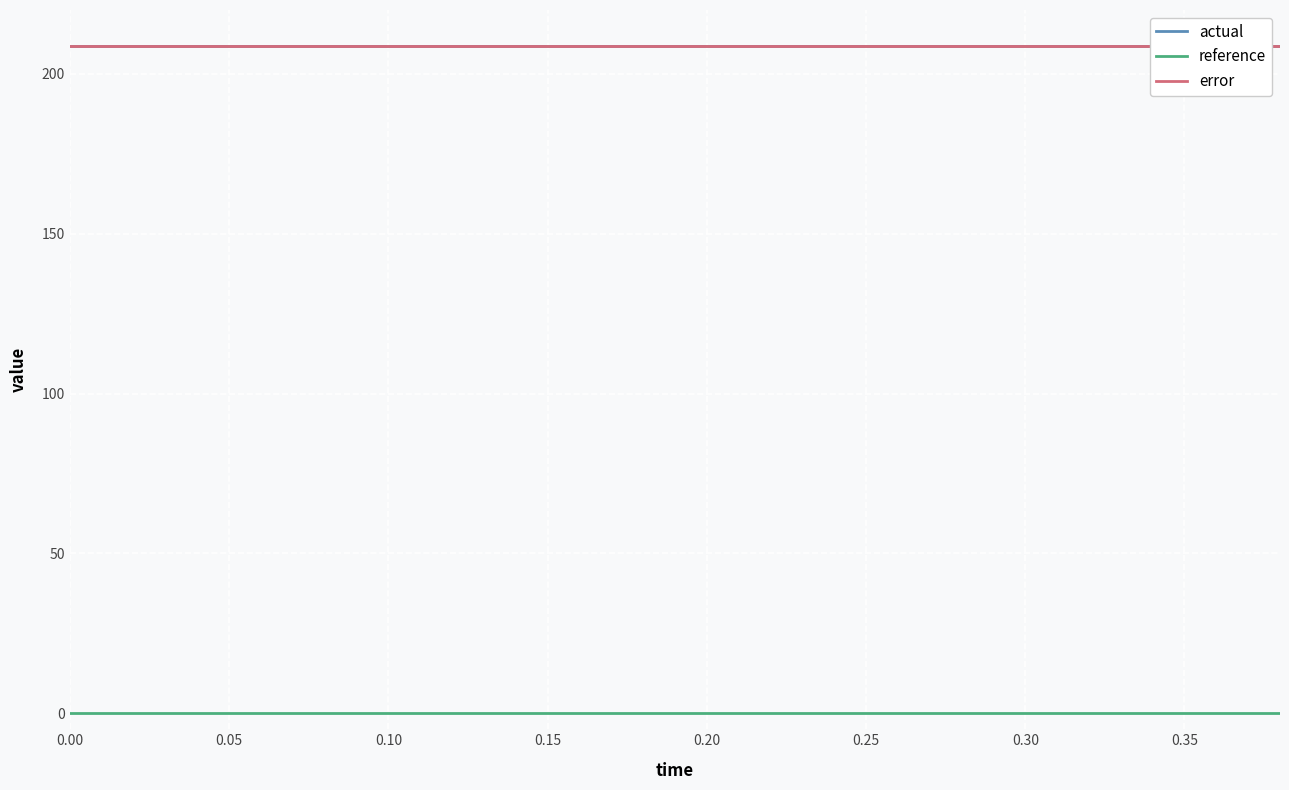

Which series has the largest range (max minus min)?

actual